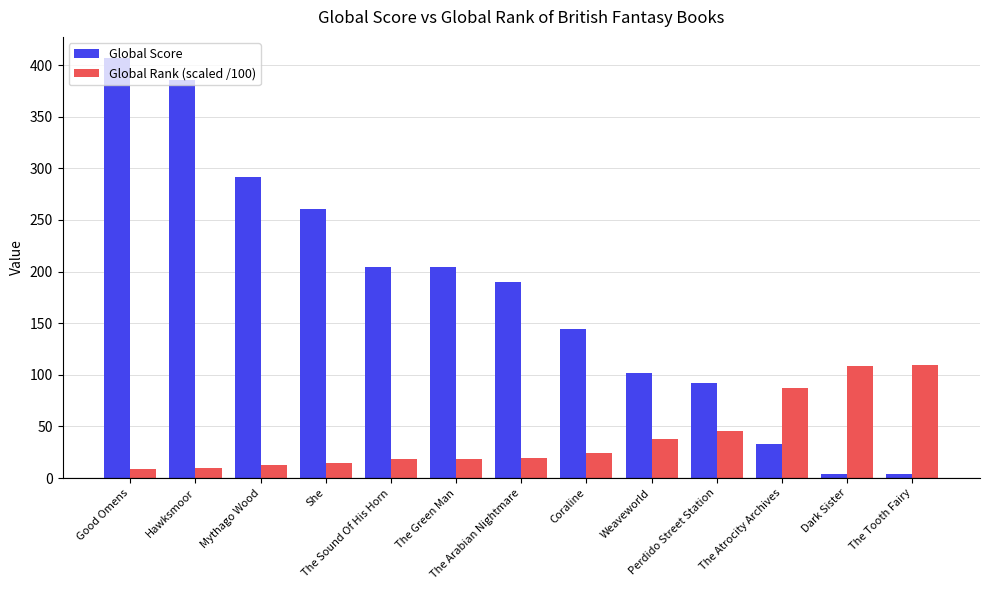

What is the difference between the maximum and minimum values in the Global Score series?

403.0